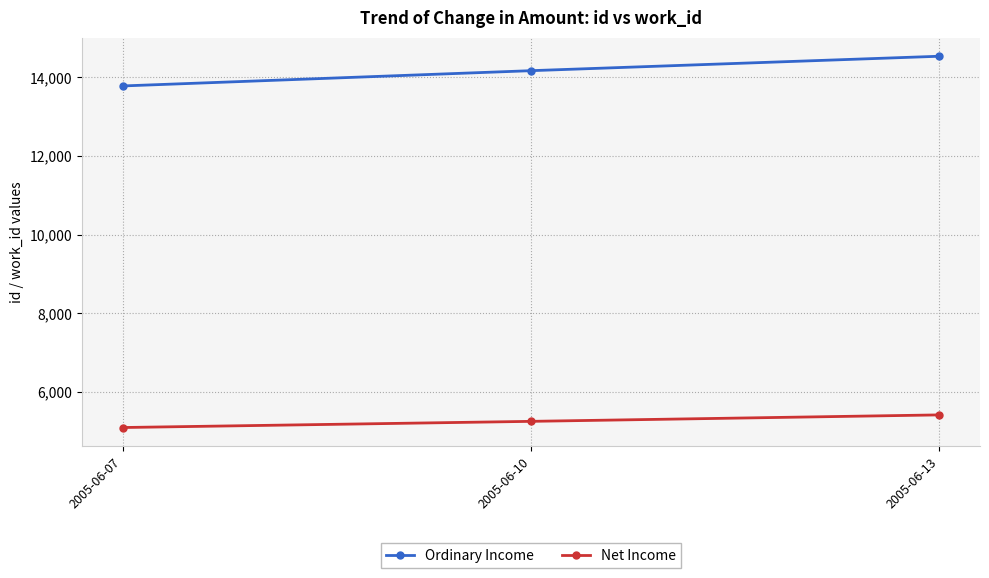

What is the value of the Ordinary Income point at the 3rd from the left?

14535